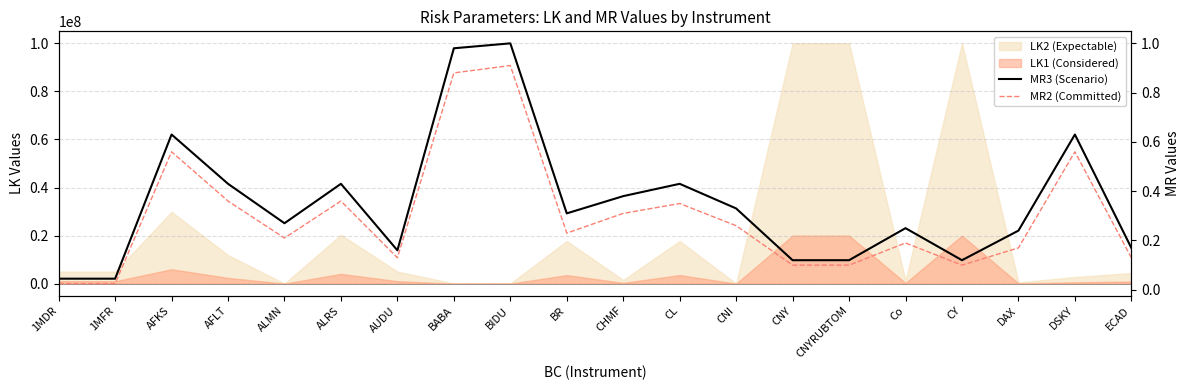

The value of MR2 (Committed) at BIDU is 1.3. True or false?

False